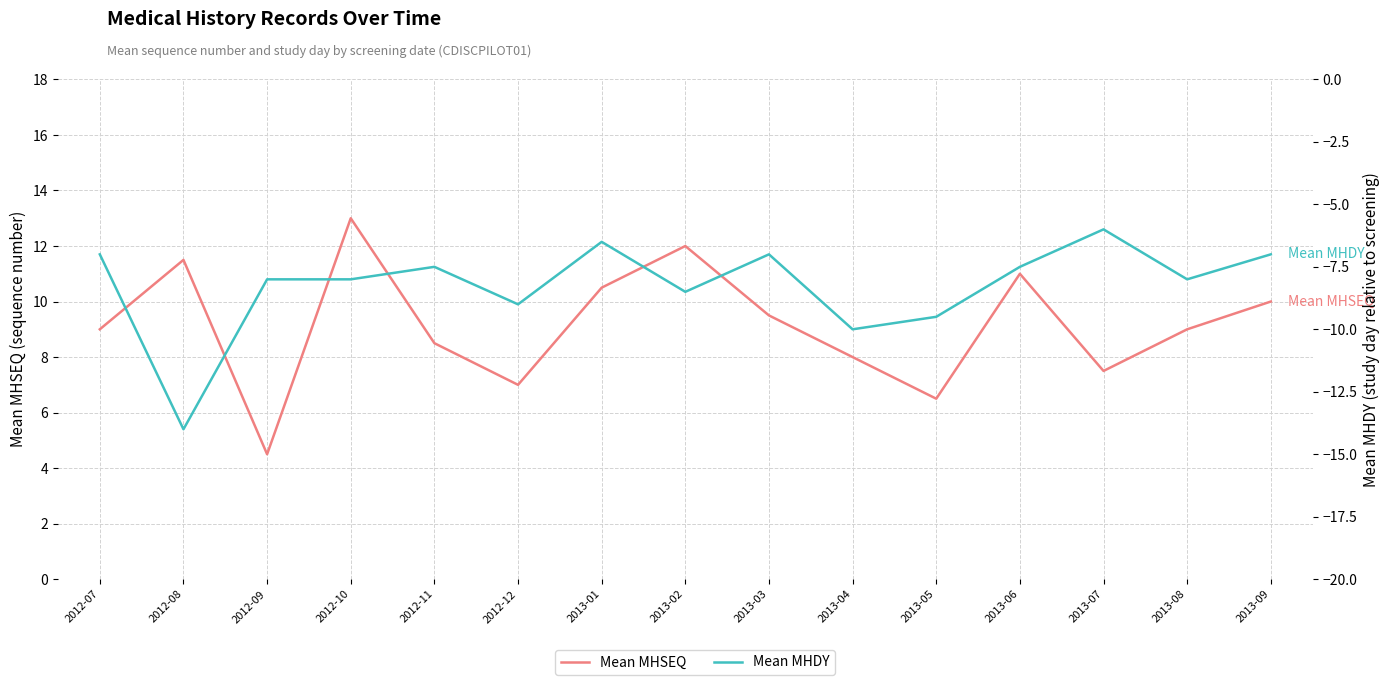

What are all the series names shown in the legend?

Mean MHSEQ, Mean MHDY